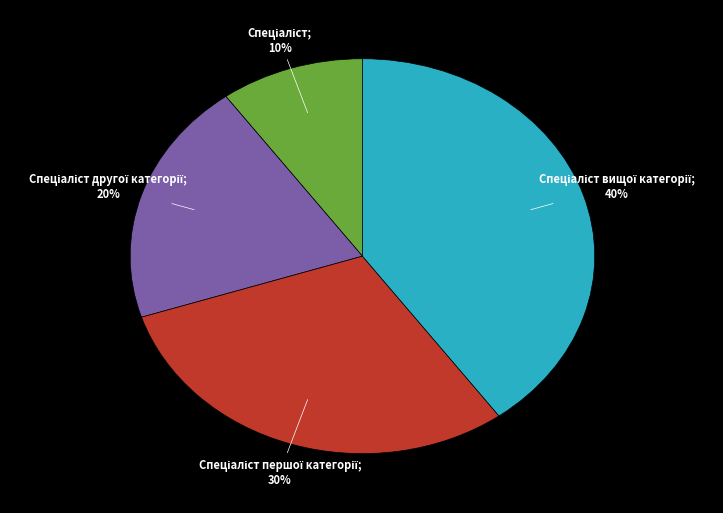

To the nearest percent, what is the difference between the largest and smallest slice percentages?

30%